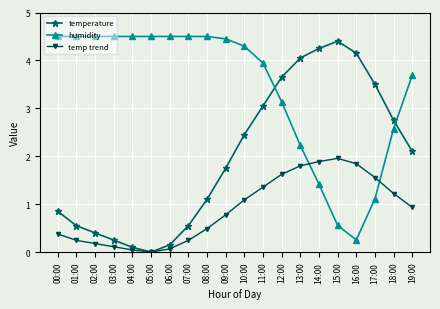

True or false: humidity has a value of 6.0 at 00:00.

False